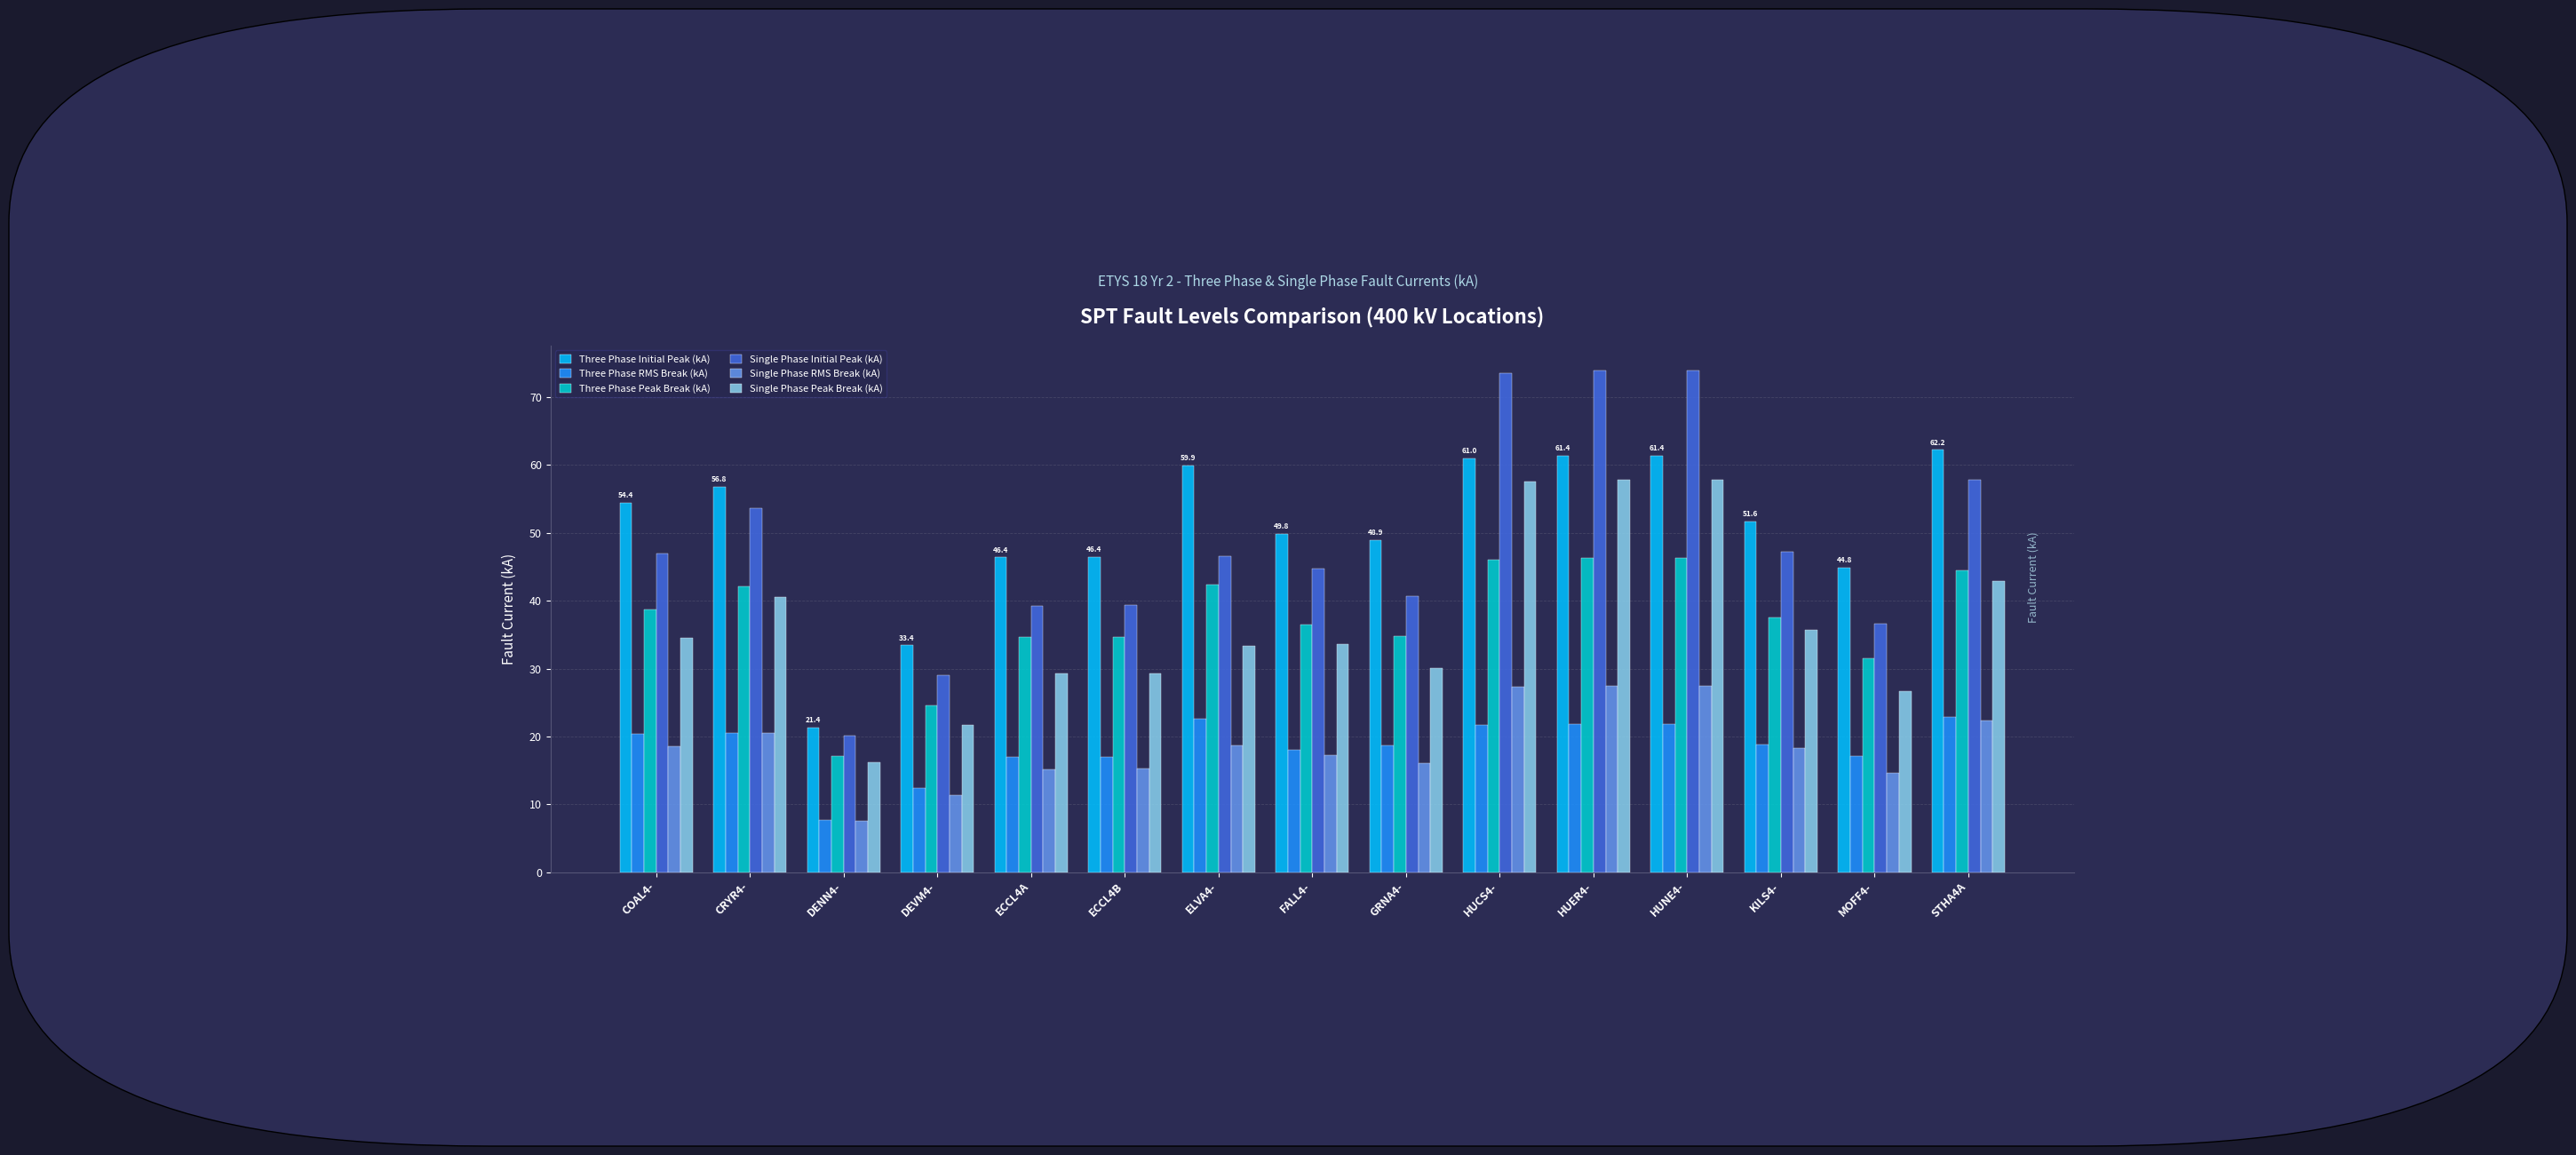

What is the spread (max minus min) of values at ECCL4B?

31.2